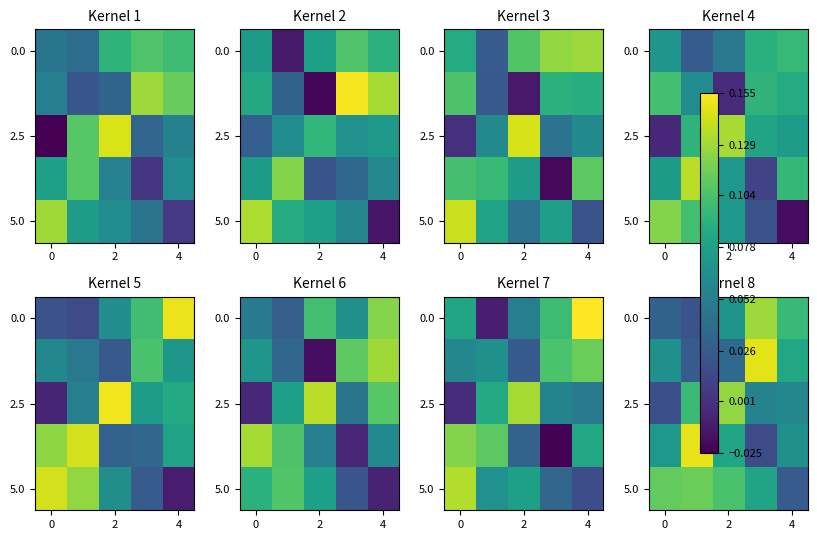

Count the number of categories in the chart.

5